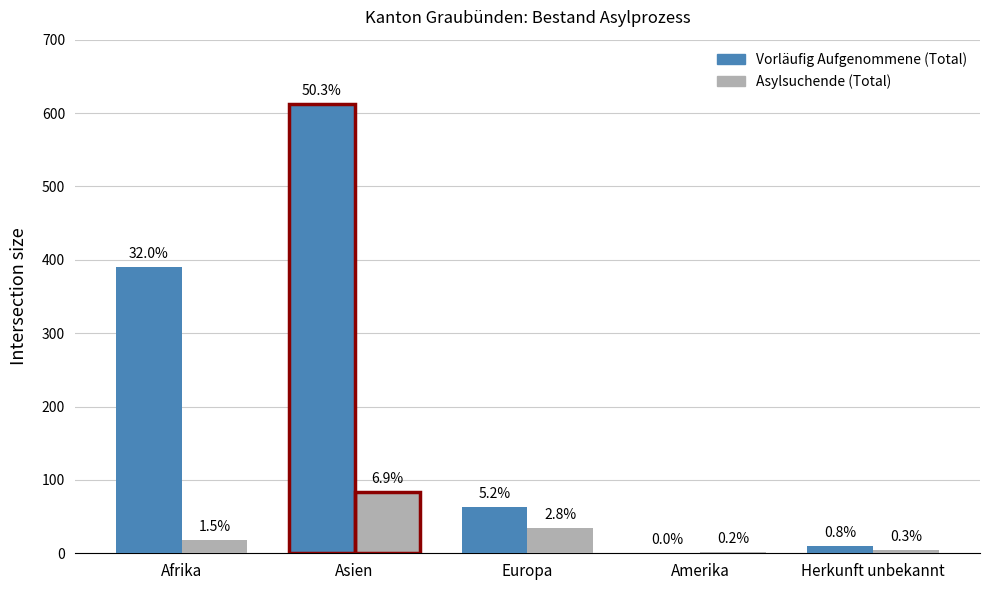

At which label is Vorläufig Aufgenommene (Total) closest to 306?

Afrika